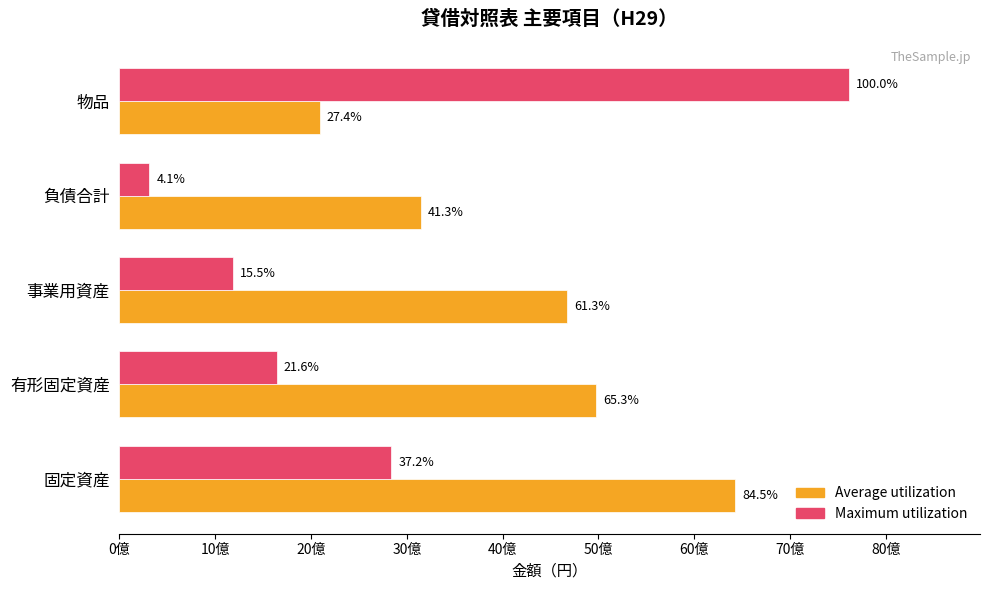

What are all the series names shown in the legend?

Average utilization, Maximum utilization